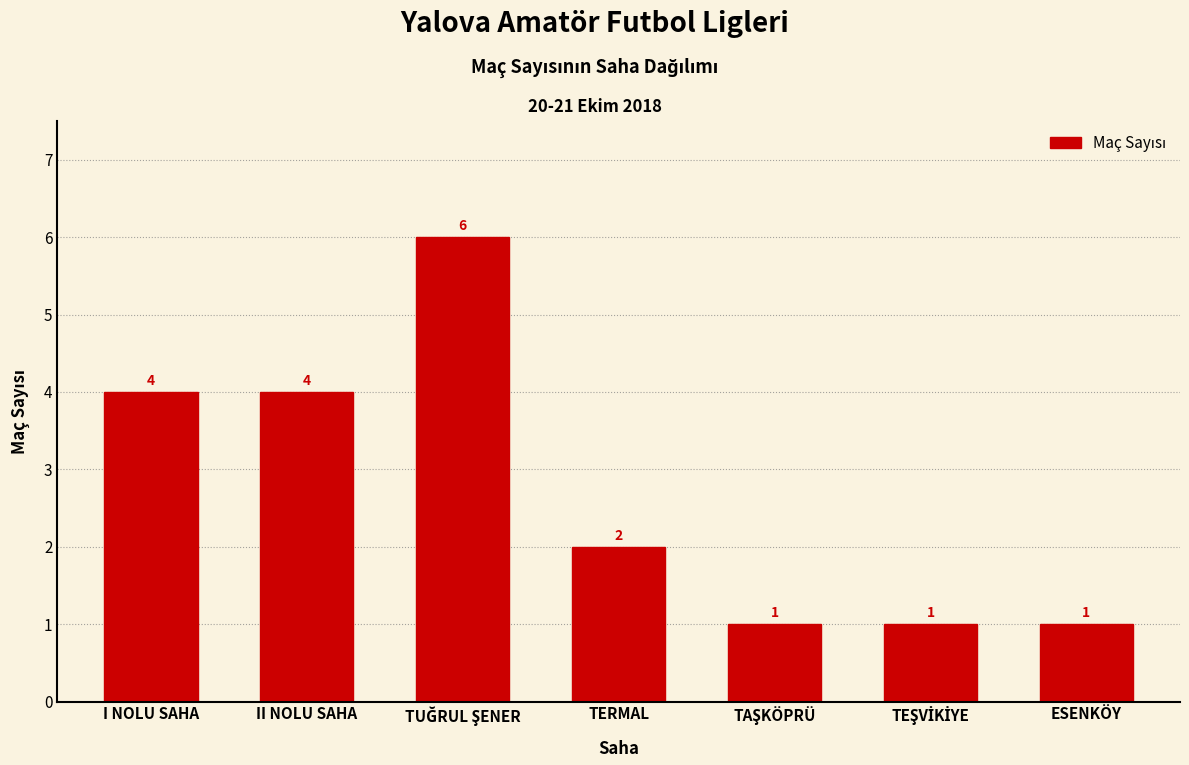

Reading left to right, transcribe all the data shown in this chart.

4	4	6	2	1	1	1